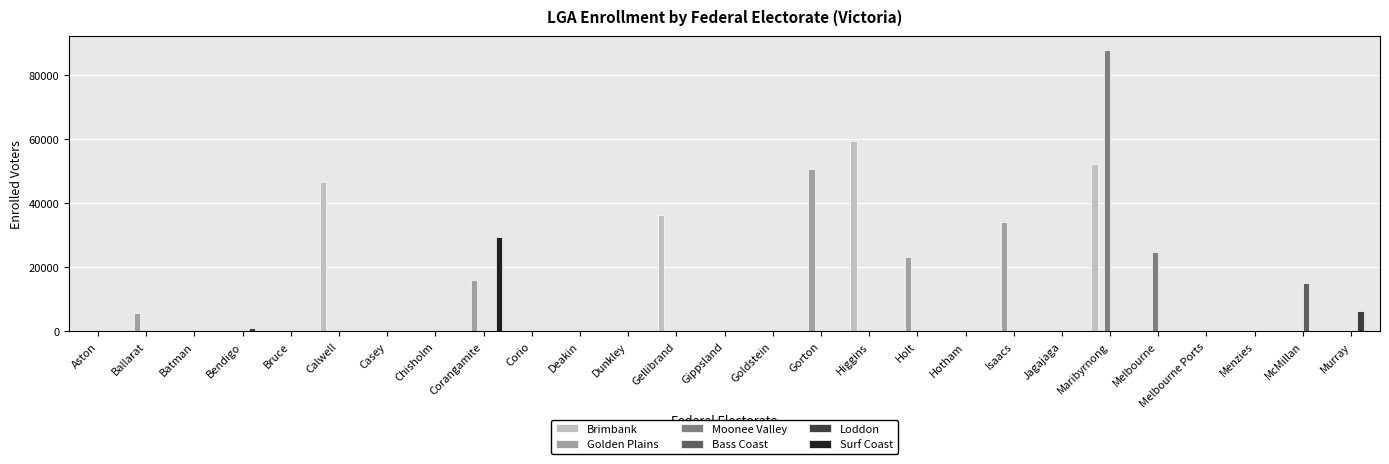

True or false: Brimbank has a value of 0 at Aston.

True